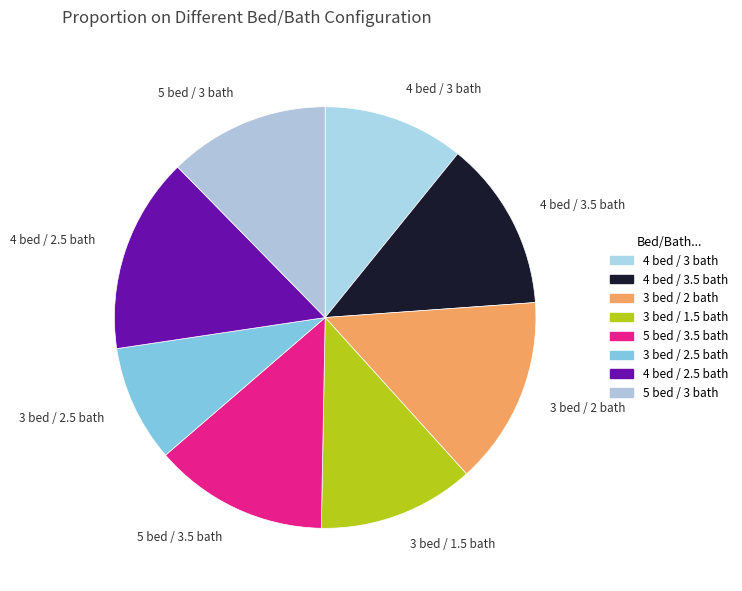

Is it true that 3 bed / 1.5 bath is 12% of the pie?

True